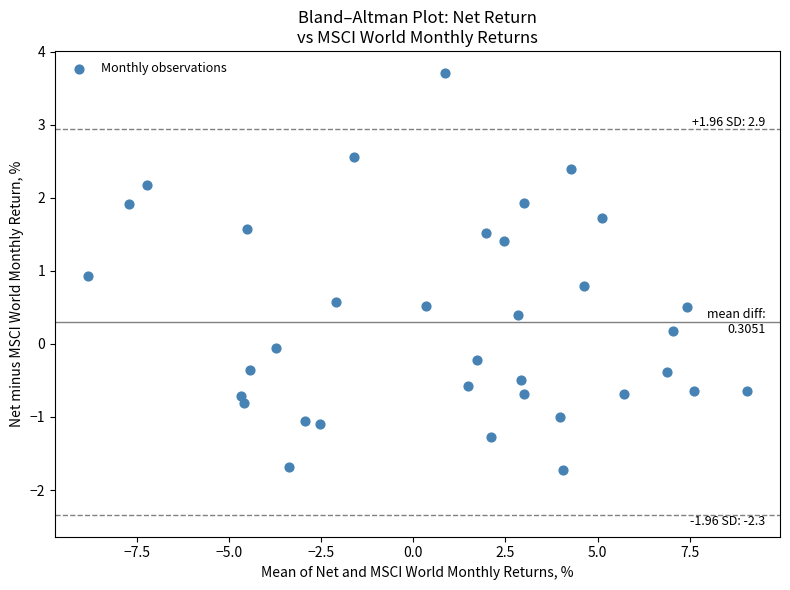

What is the range of Y values (max minus min)?

5.4